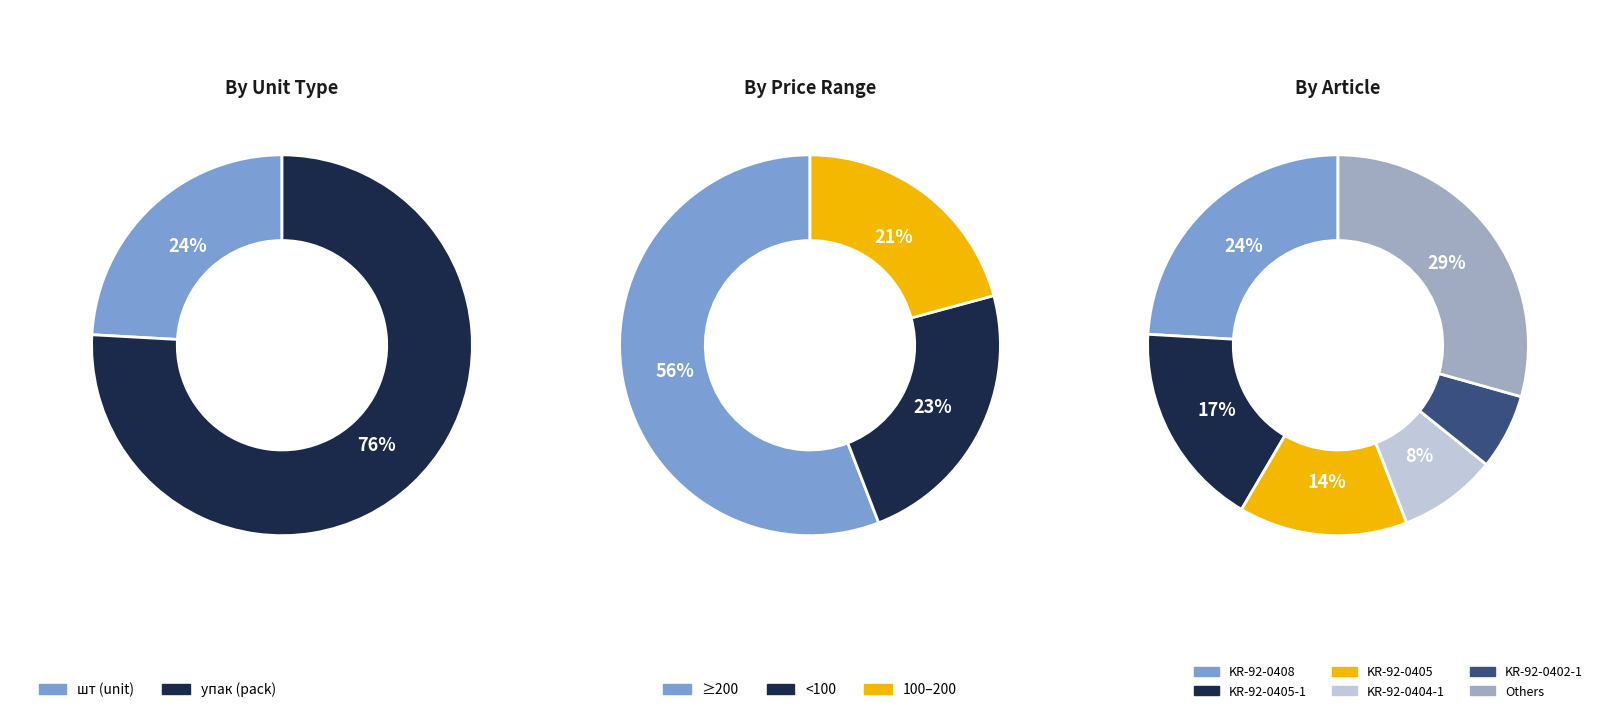

To the nearest percent, what percentage of the pie is KR-92-0408?

24%